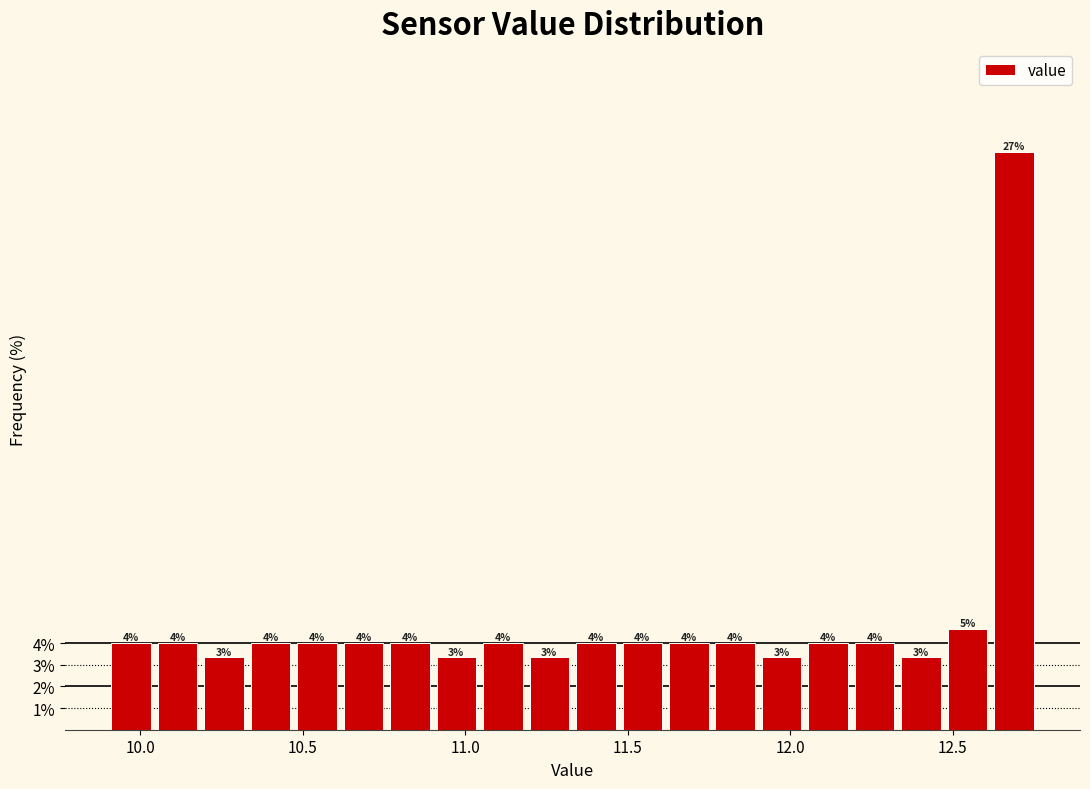

Read against the x-axis, roughly where is the centre of the tallest bar?

12.70